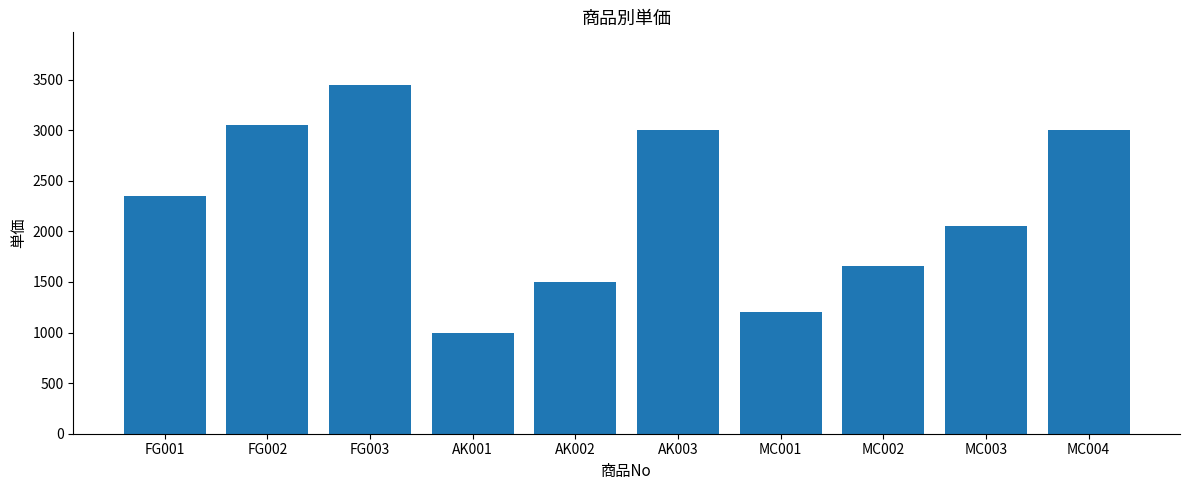

What is the label of the 5th bar from the right?

AK003